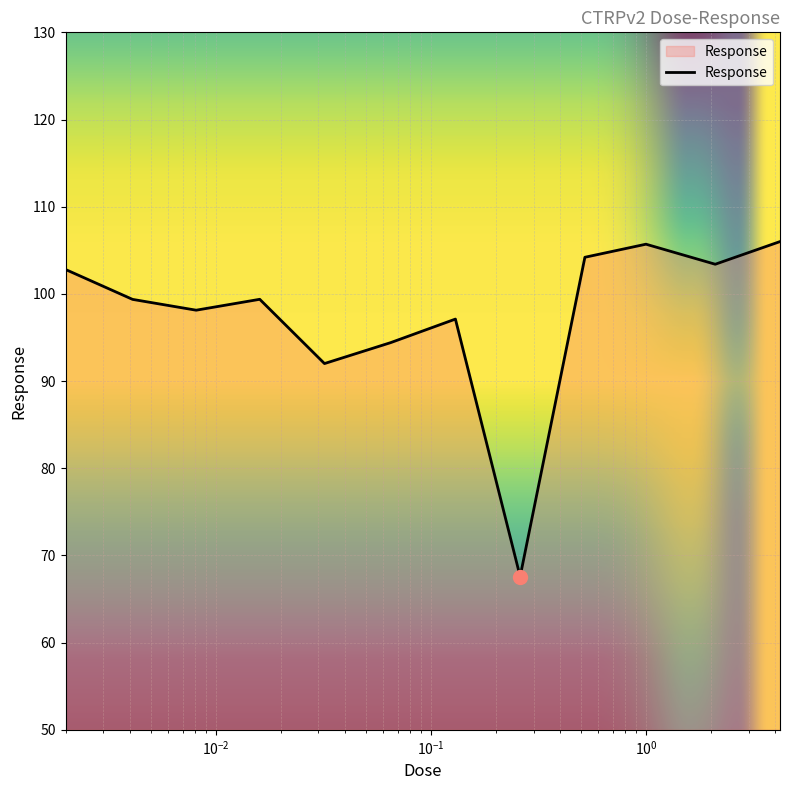

What is the difference between the second highest and minimum values?

38.1